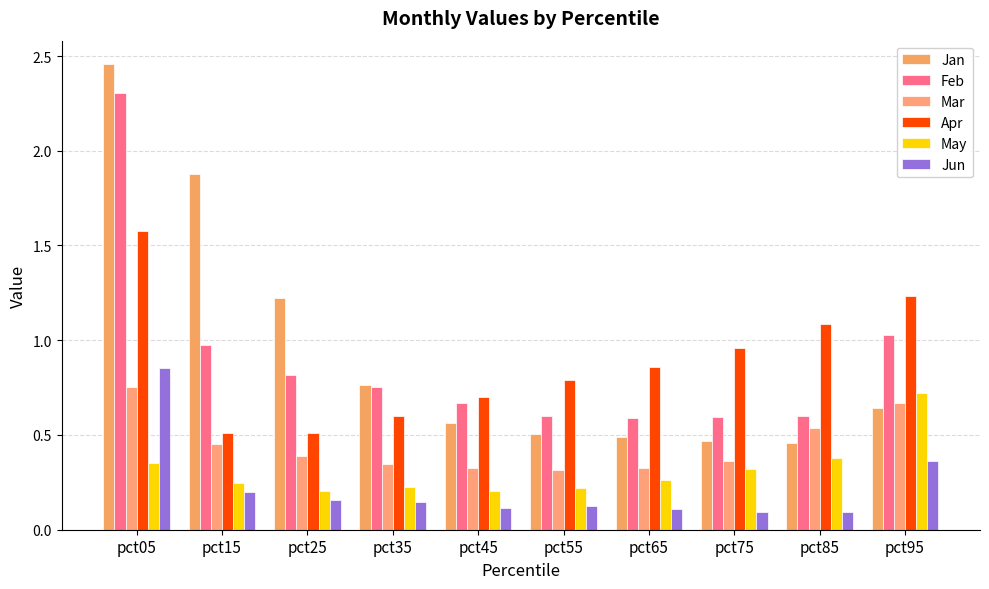

At pct45, list the series in order from largest to smallest.

Apr, Feb, Jan, Mar, May, Jun